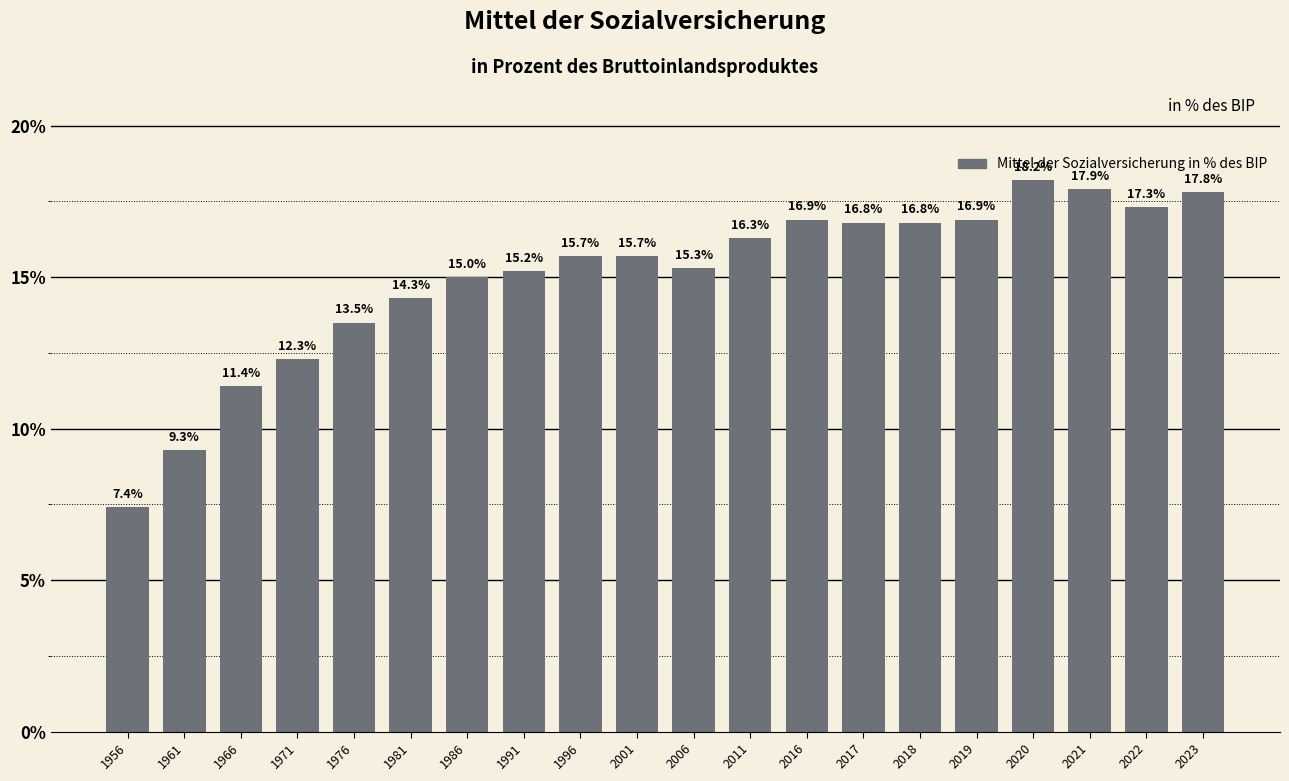

At which category does the chart reach its minimum across all series?

1956